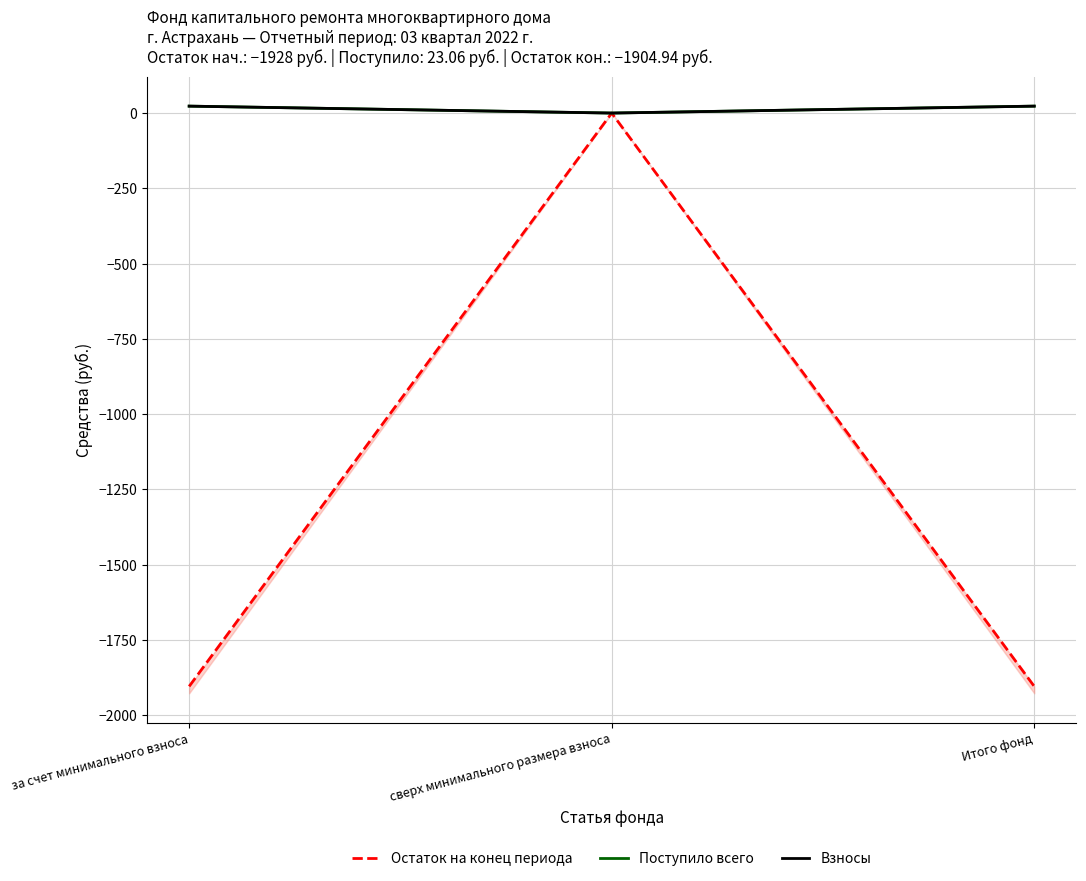

Which series has the largest total across all categories?

Поступило всего